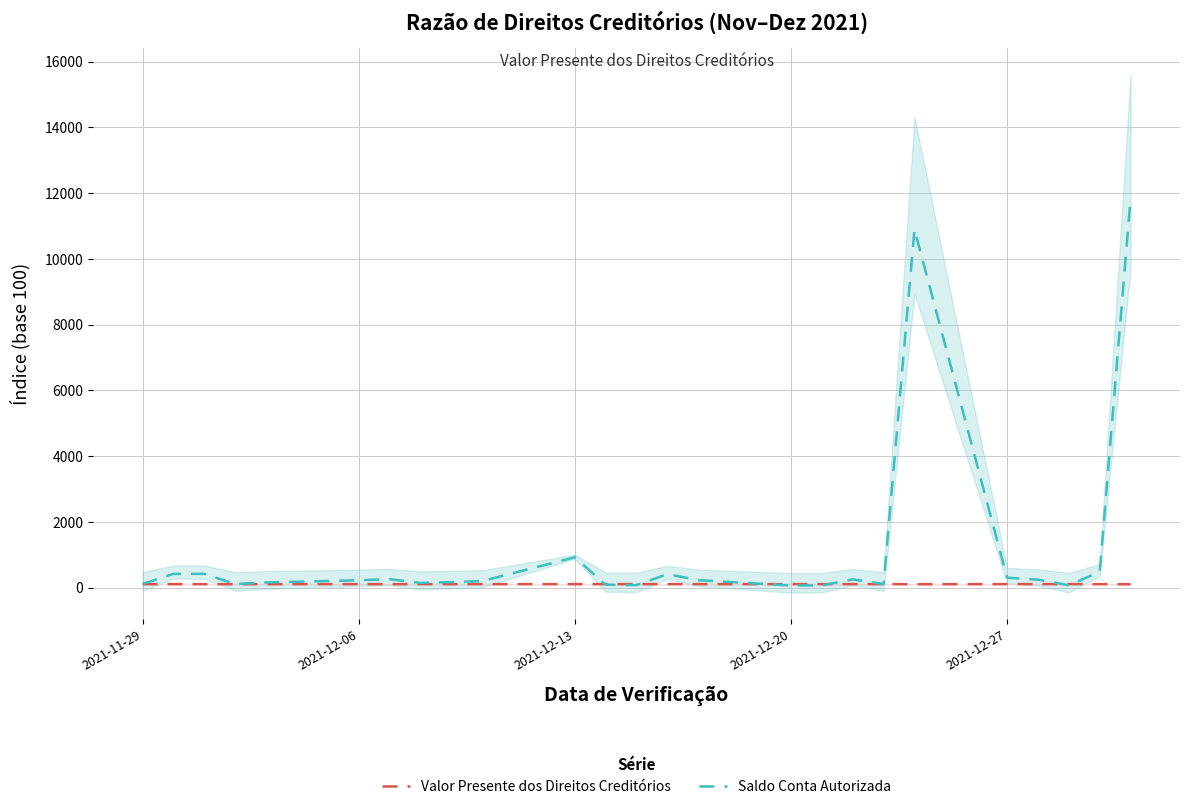

How many categories are shown in the chart?

25